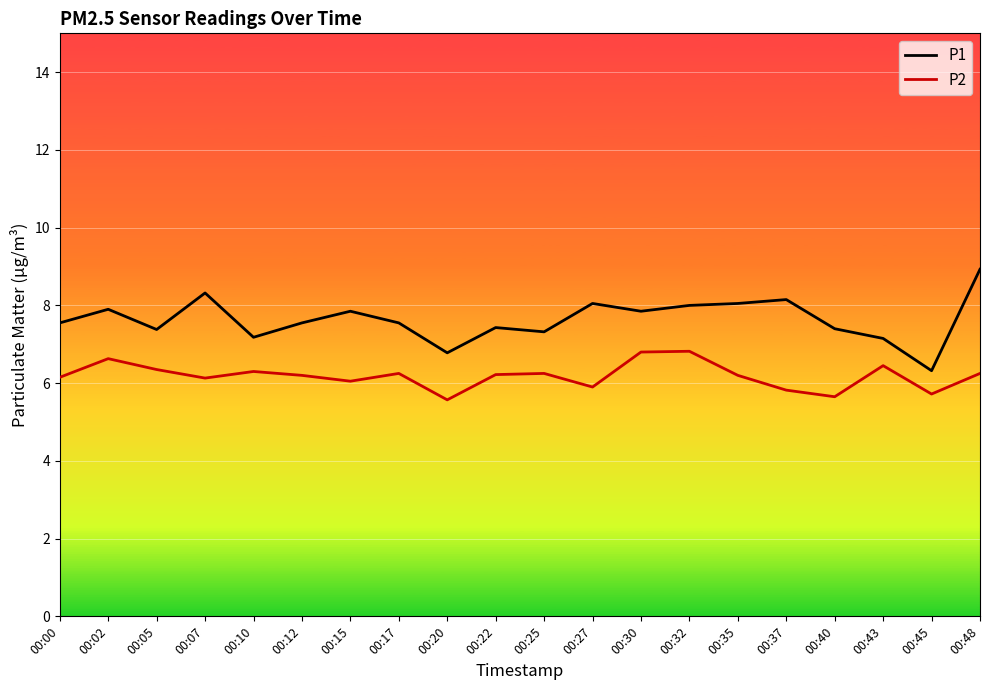

The value of P2 at 00:48 is 9.1. True or false?

False